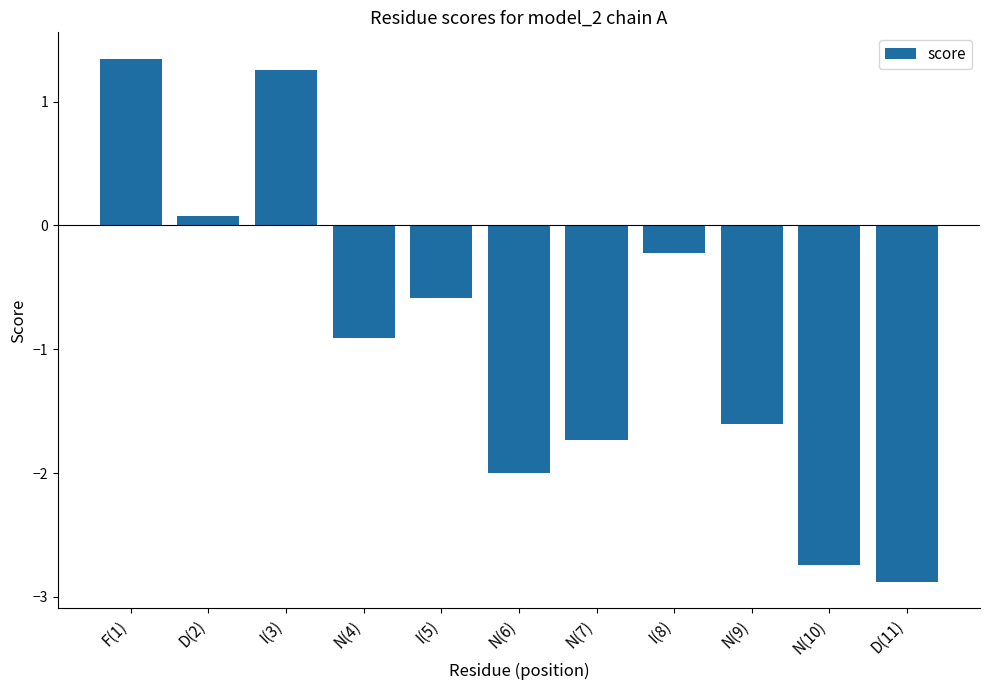

List the labels in order of value, largest first.

F(1), I(3), D(2), I(8), I(5), N(4), N(9), N(7), N(6), N(10), D(11)